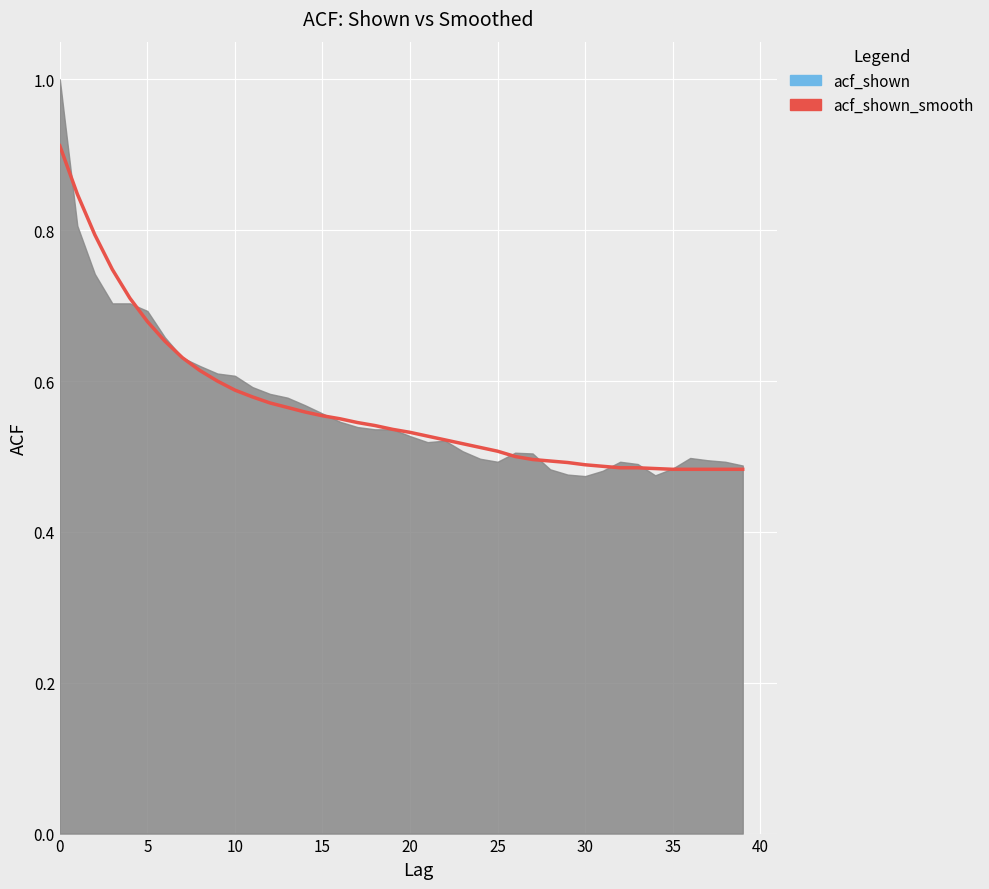

What is the minimum value shown in the chart?

0.5